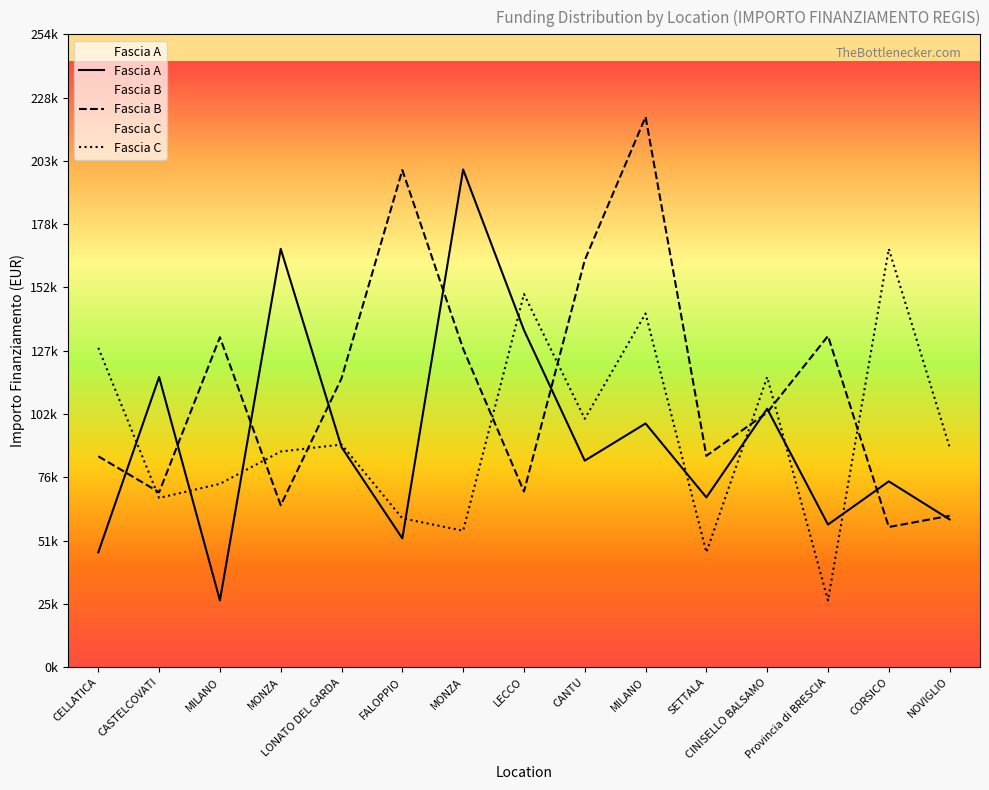

What is the label of the 14th point from the left?

CORSICO